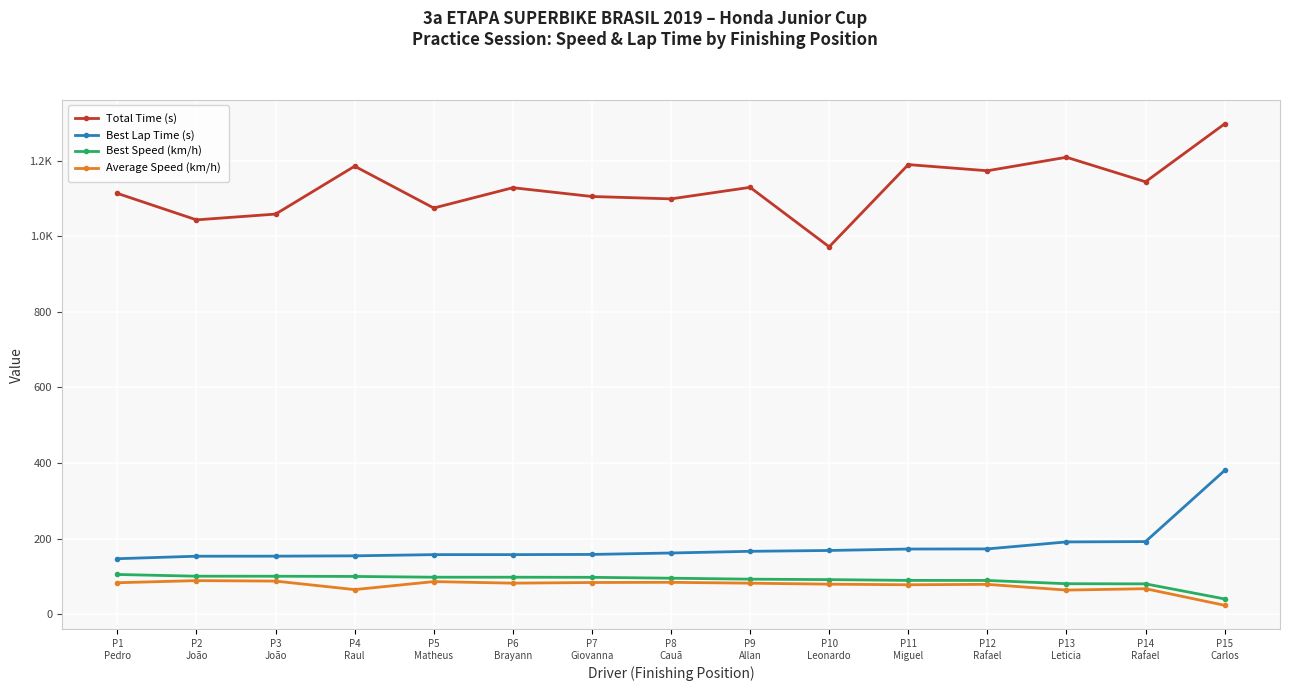

Where does the Average Speed (km/h) series first go above 82?

P1
Pedro